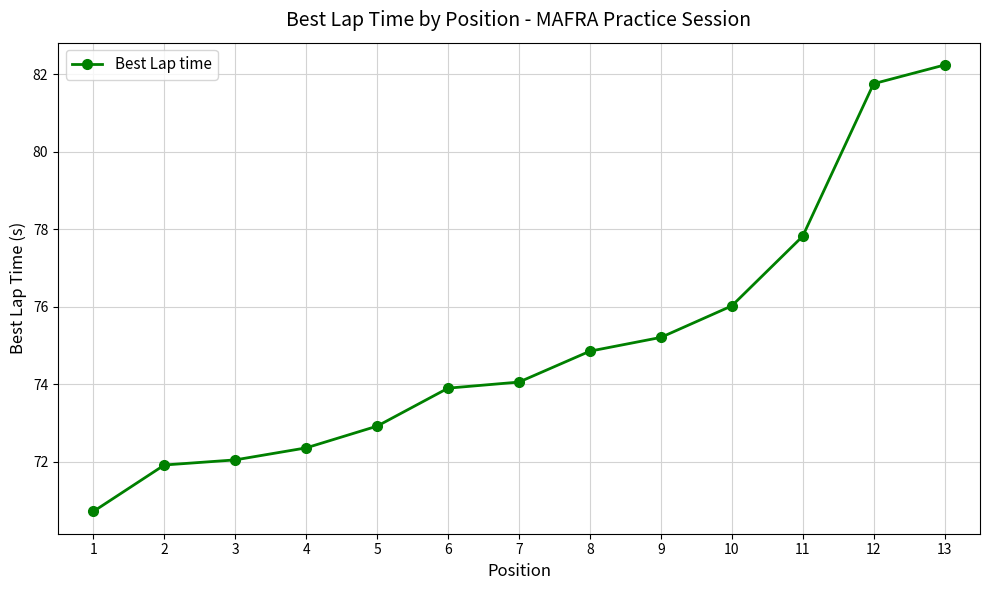

Is it true that the value at 2 is 71.9?

True